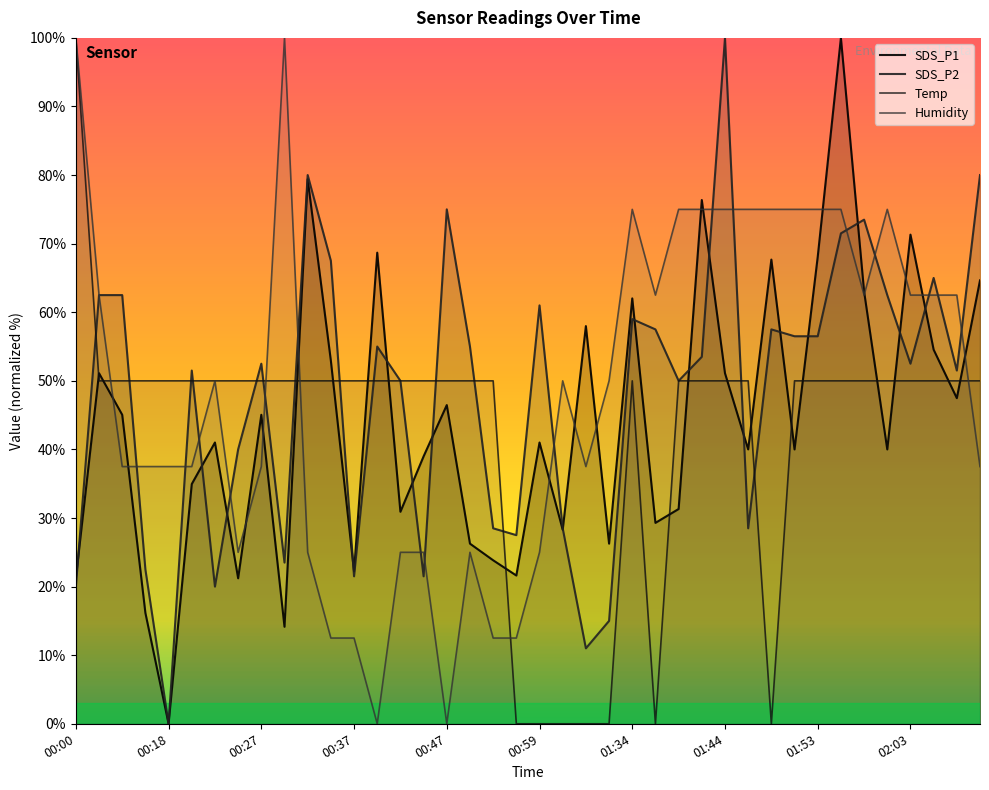

Rank the categories by Humidity value from highest to lowest.

00:00, 00:30, 01:34, 01:39, 01:41, 01:44, 01:46, 01:48, 01:51, 01:53, 01:56, 02:01, 00:05, 01:36, 01:58, 02:03, 02:06, 02:08, 00:22, 01:05, 01:15, 00:13, 00:15, 00:18, 00:20, 00:27, 01:07, 02:19, 00:25, 00:32, 00:42, 00:44, 00:49, 00:59, 00:35, 00:37, 00:52, 00:54, 00:39, 00:47